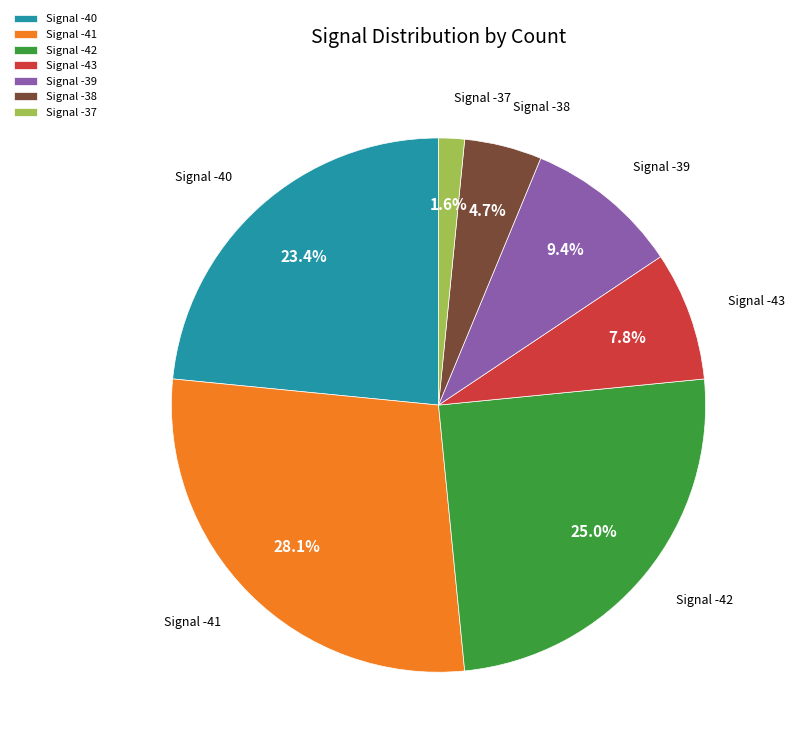

Does Signal -42 represent more than half of the total?

No